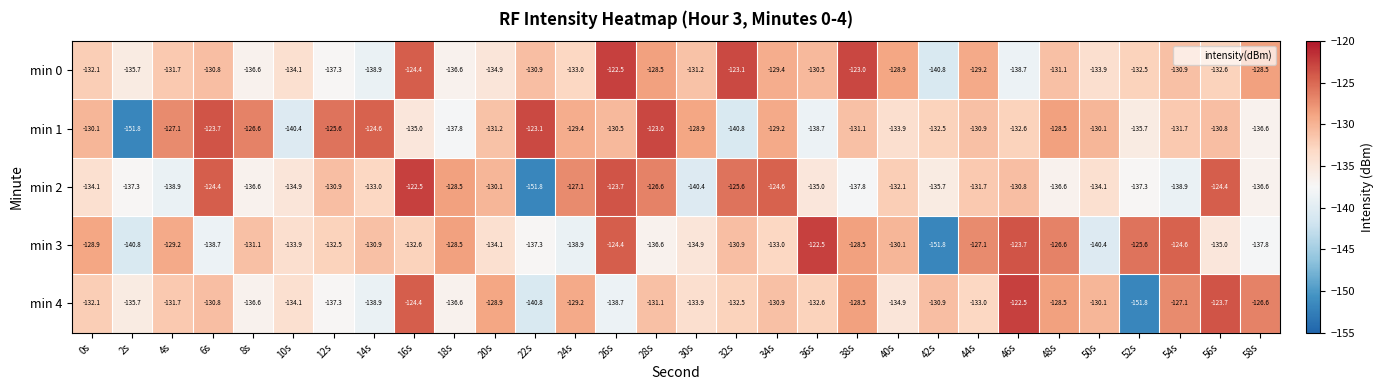

What is the difference between the maximum and second lowest values in the min 4 series?

18.3